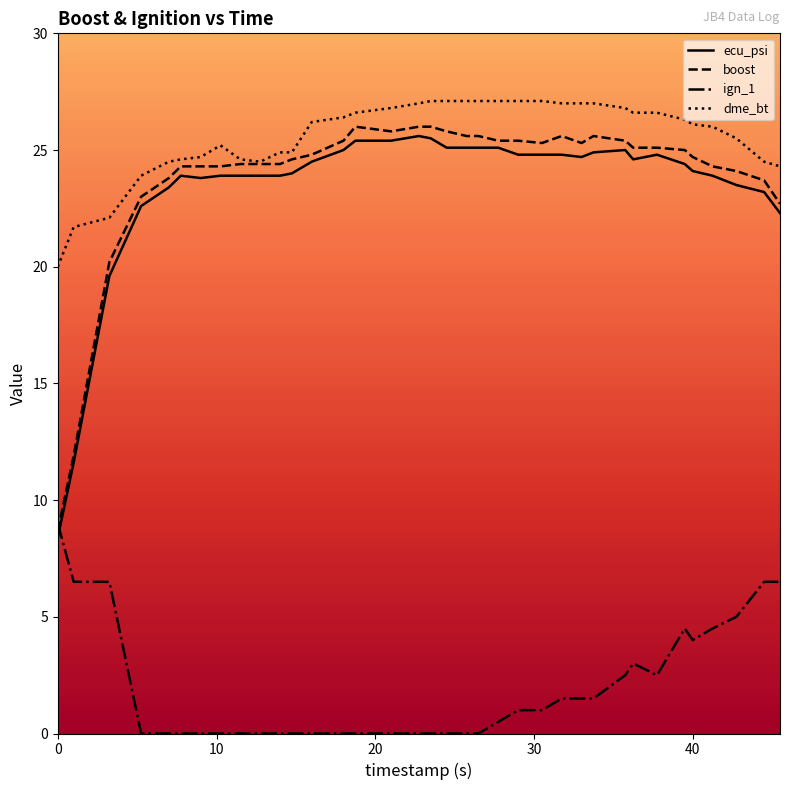

Which series has the largest total across all categories?

dme_bt